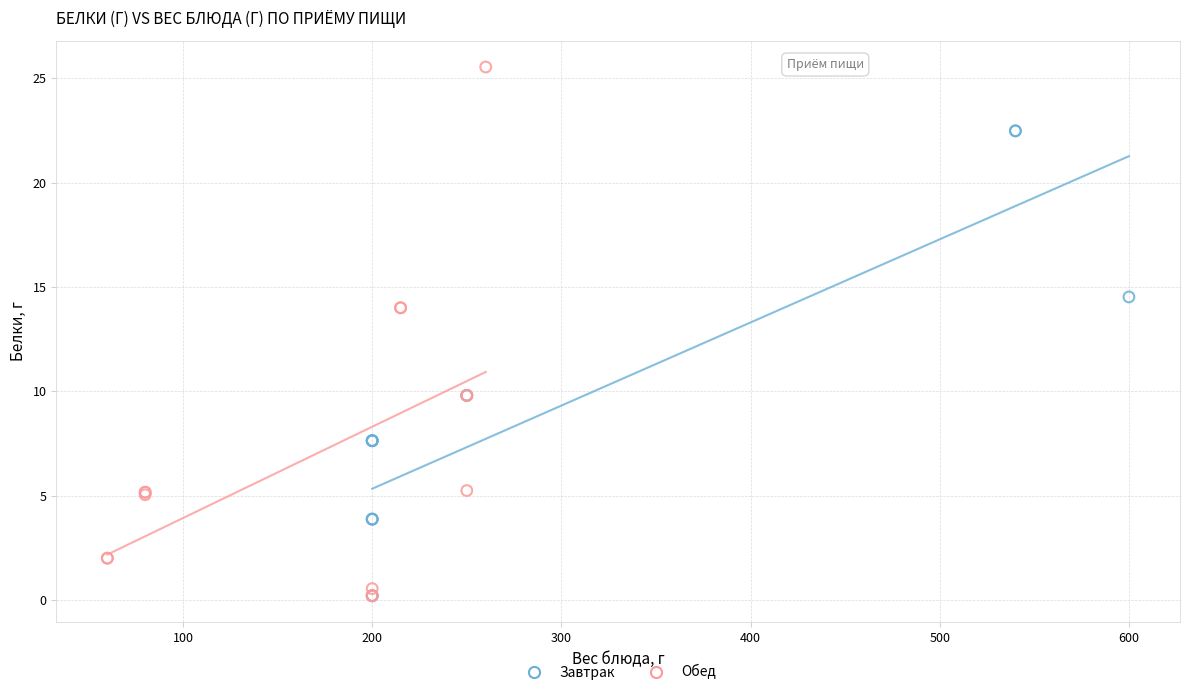

Which series has the largest Y range (max minus min)?

Обед